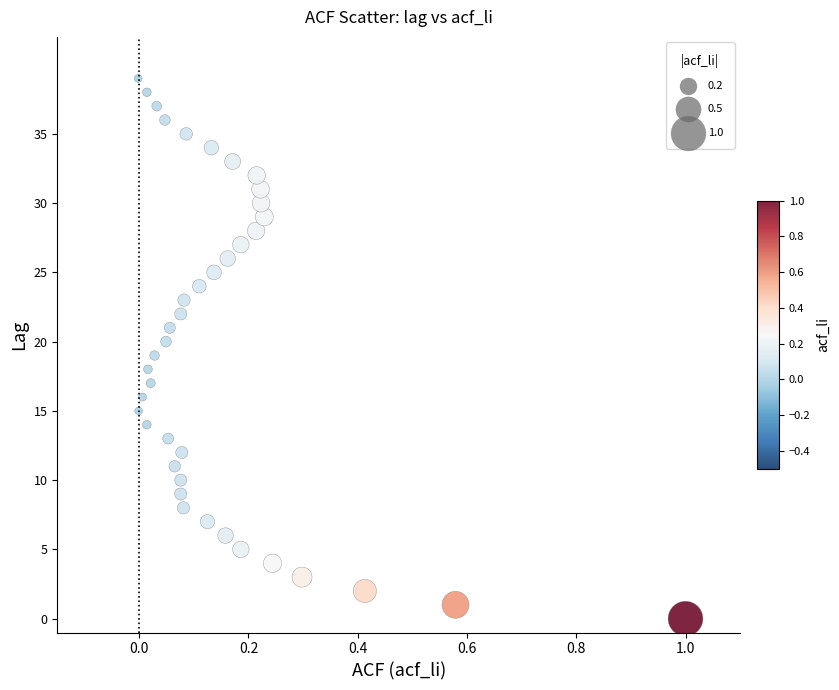

What is the range of Y values (max minus min)?

39